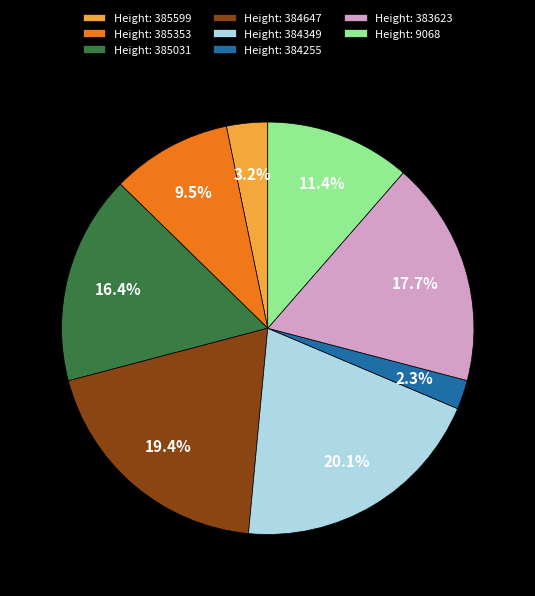

Is there a majority slice in this chart?

No